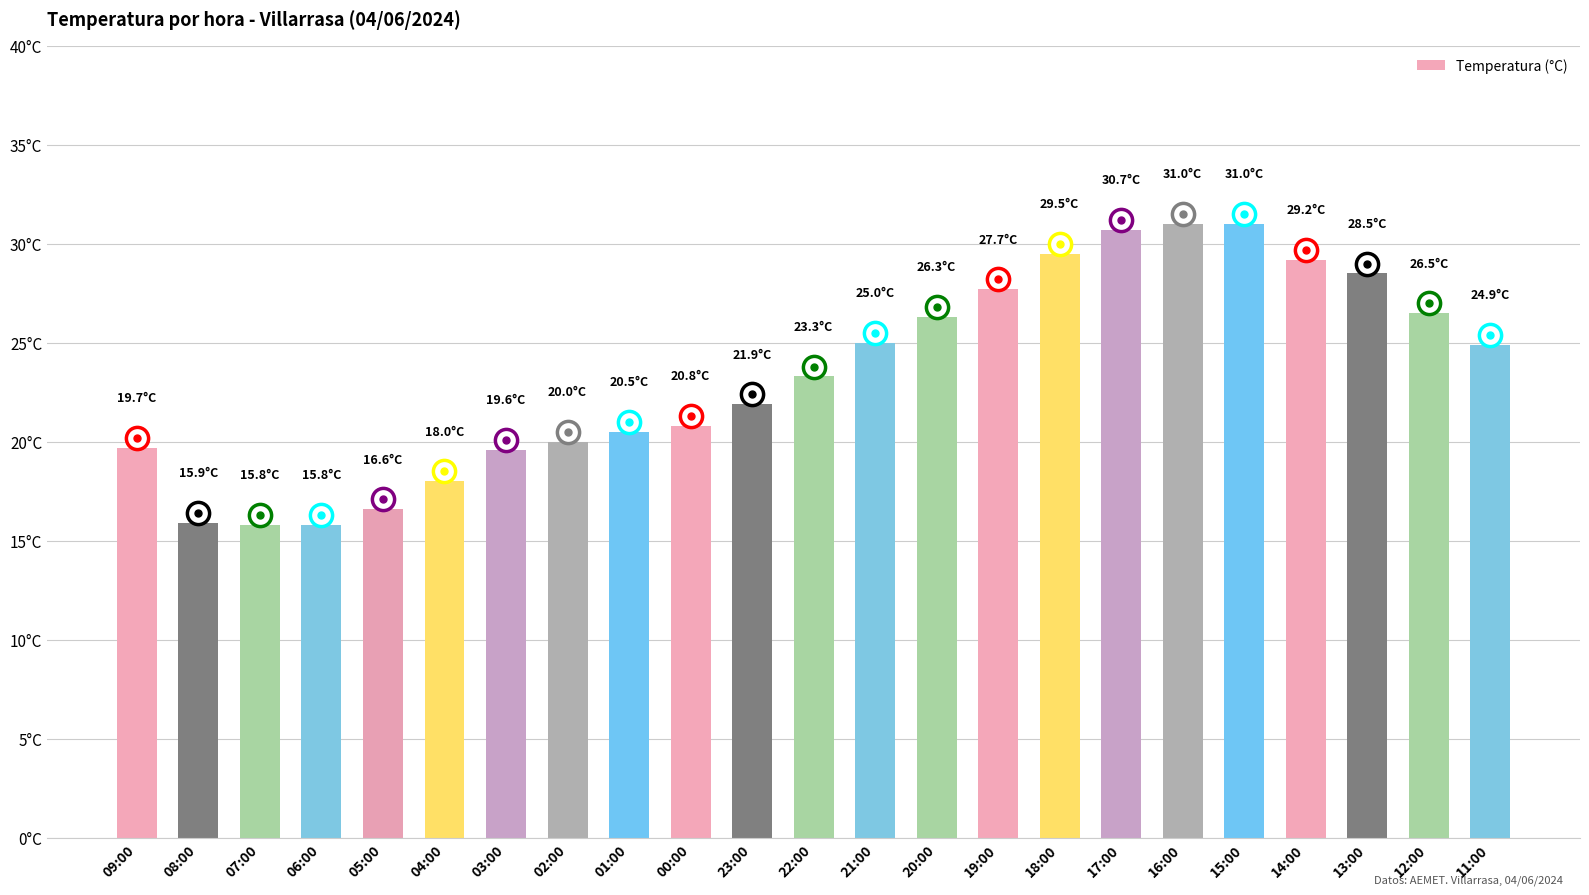

What is the difference between the second highest and minimum values?

15.2